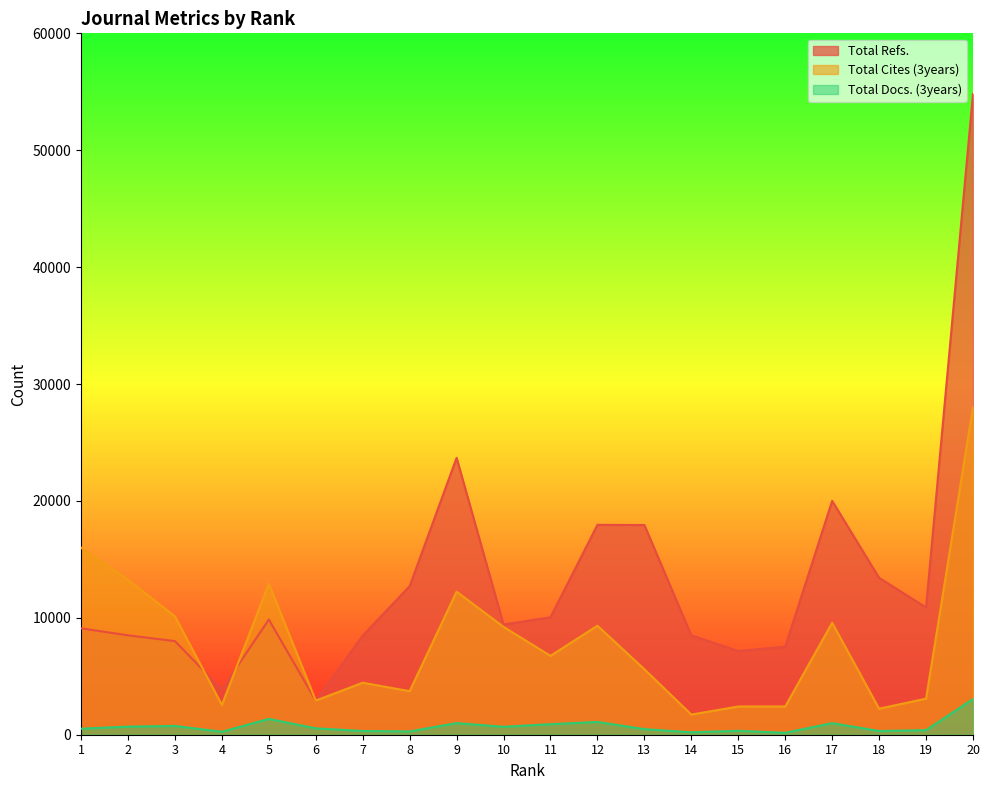

Which series ends up on top after the final intersection of Total Refs. and Total Cites (3years)?

Total Refs.